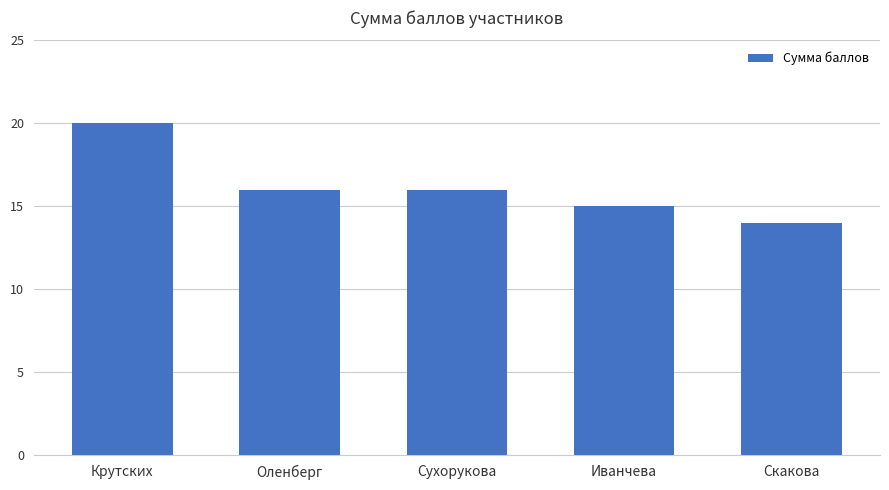

Reading right to left, what are all the values shown in this chart?

Скакова=14	Иванчева=15	Сухорукова=16	Оленберг=16	Крутских=20